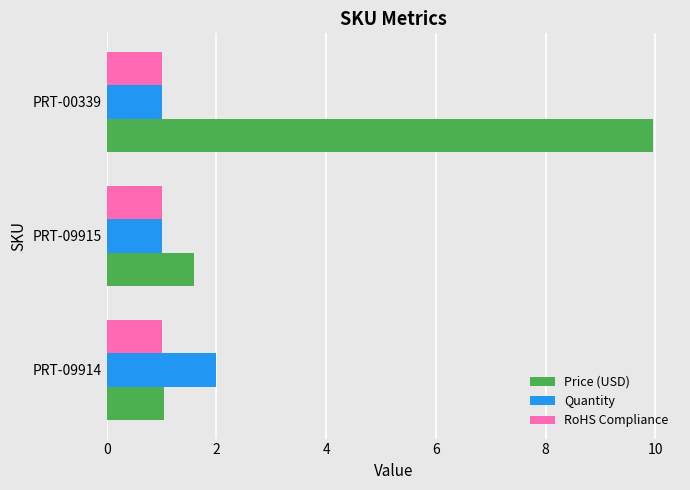

How many categories are shown in the chart?

3